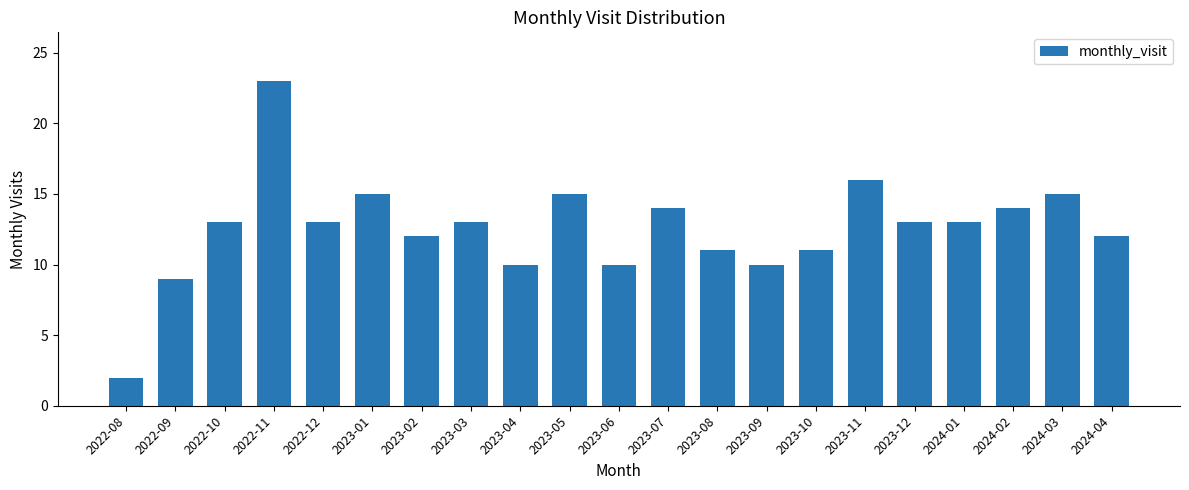

What is the label of the 4th bar from the right?

2024-01